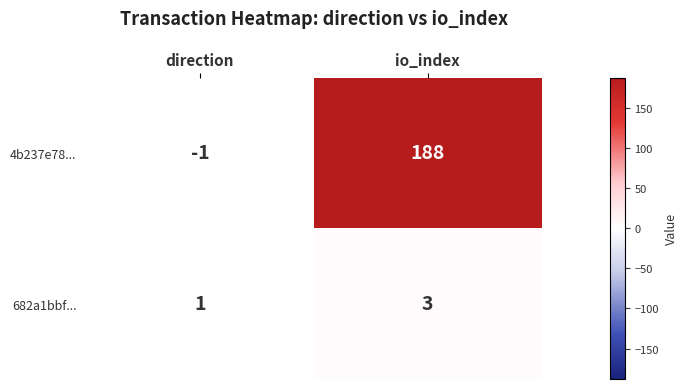

List the series in order of their overall mean, lowest first.

682a1bbf..., 4b237e78...